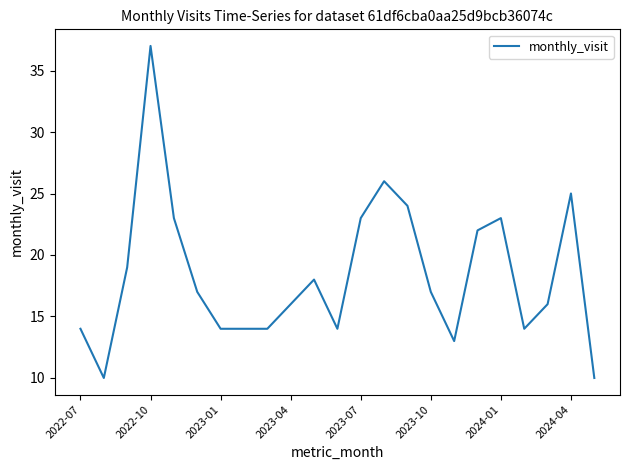

What is the smallest value displayed?

10